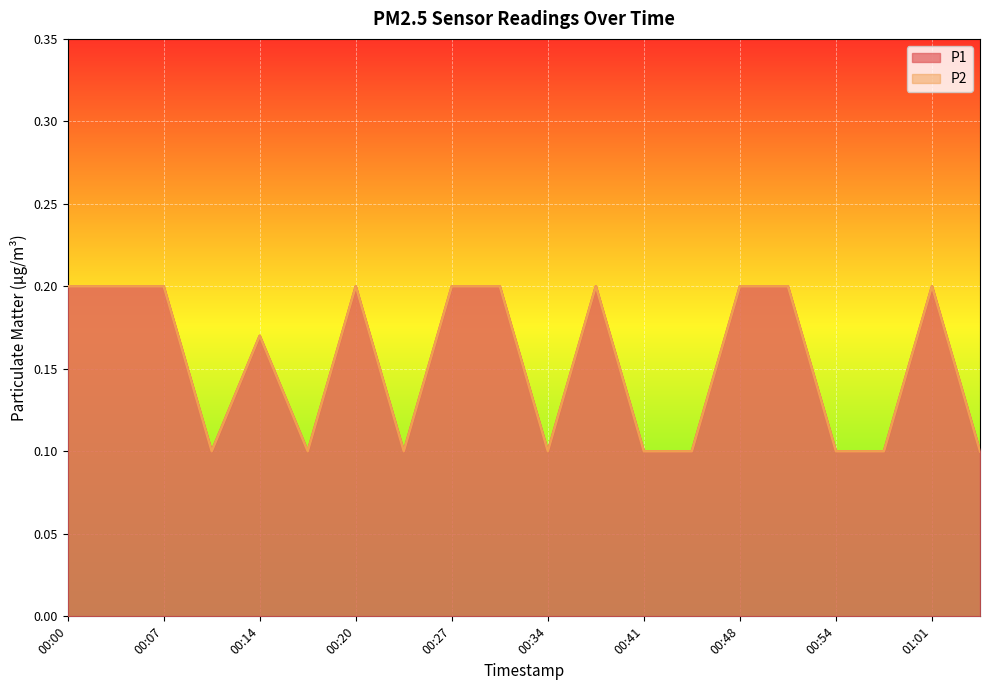

What value does the P2 series have at 00:41?

0.1